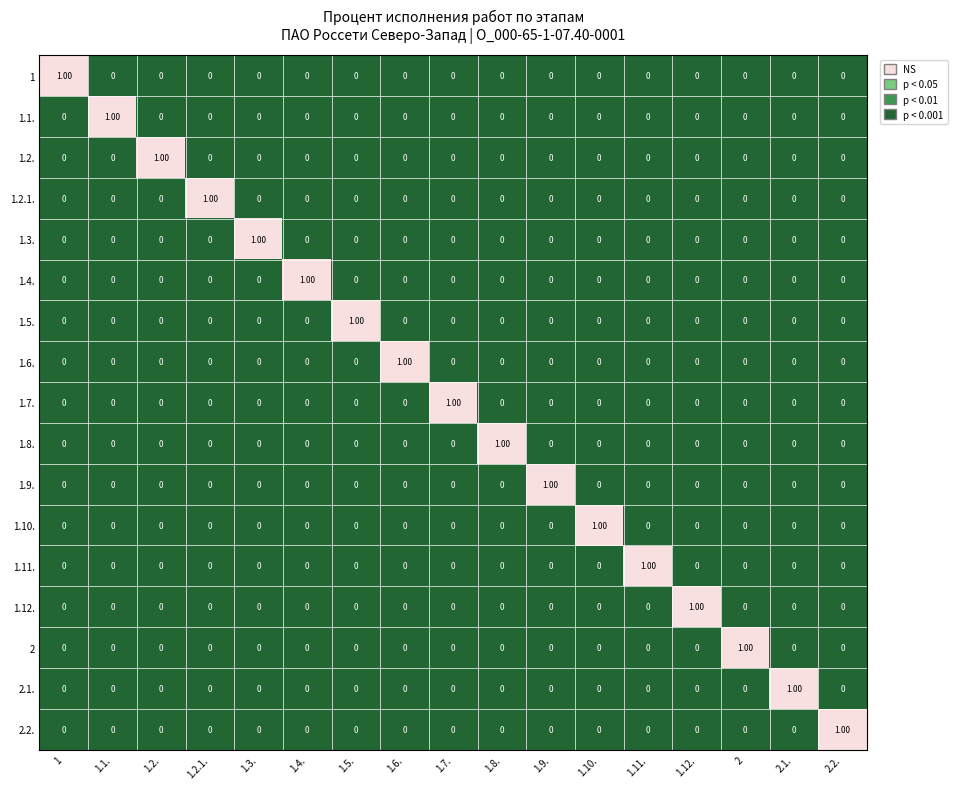

At how many categories does at least one series exceed 0?

17